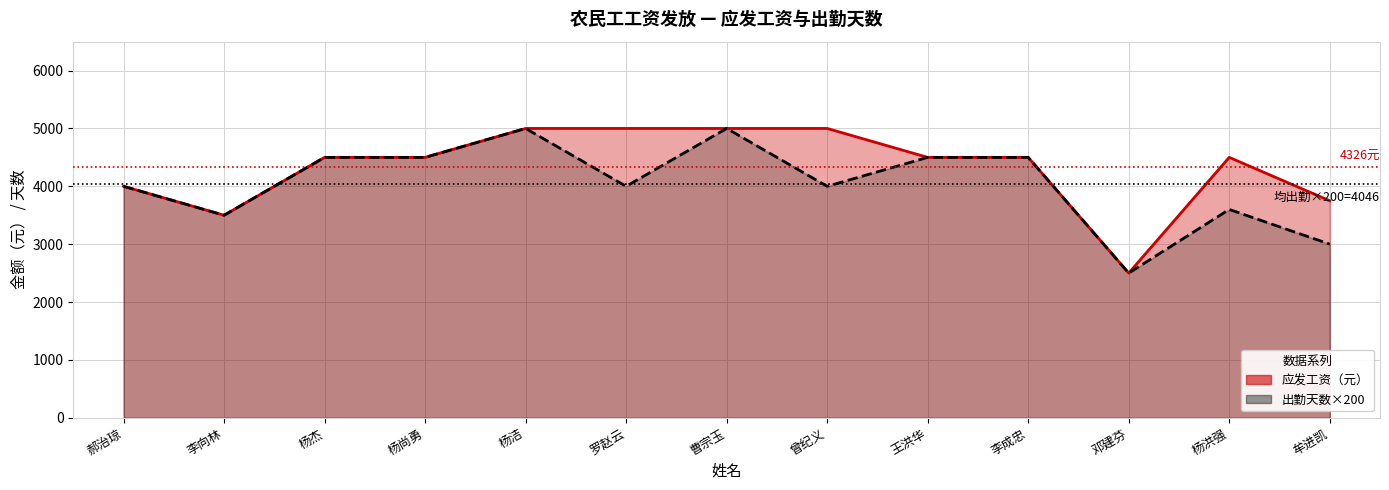

What is the sum of all 出勤天数 values?

52600